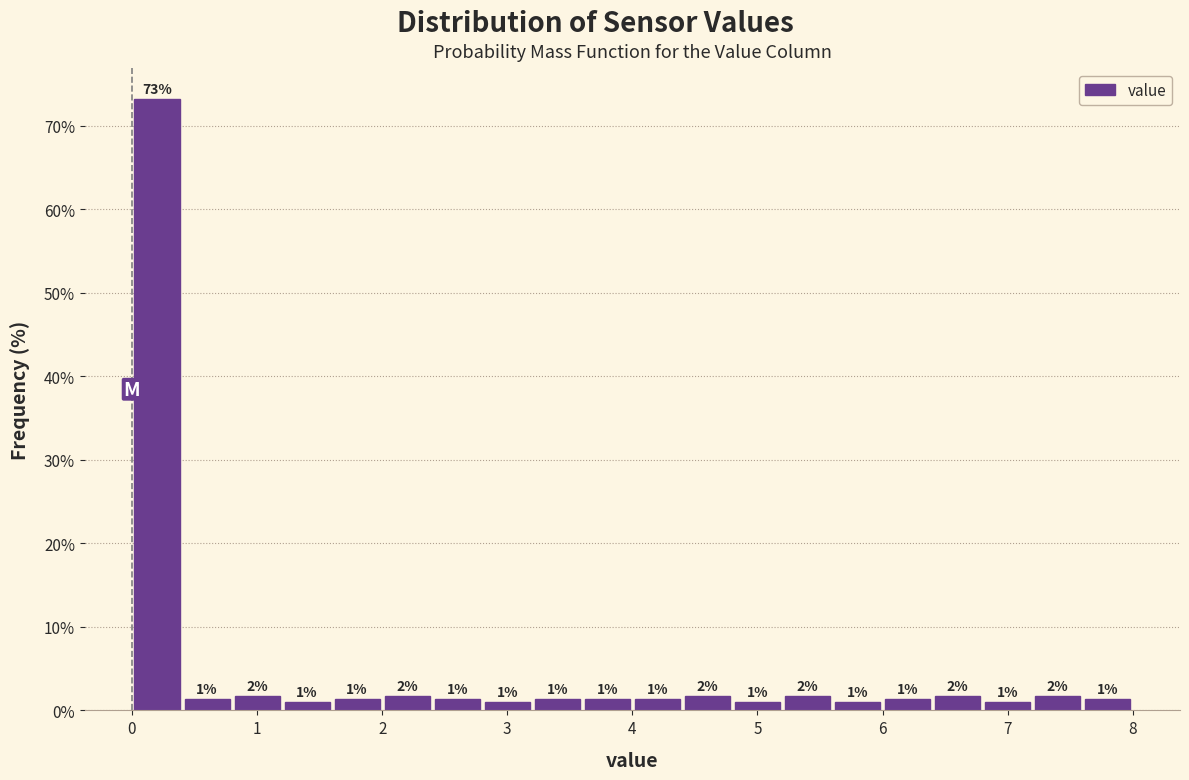

Which range on the x-axis has the tallest bar?

0.0 to 0.4